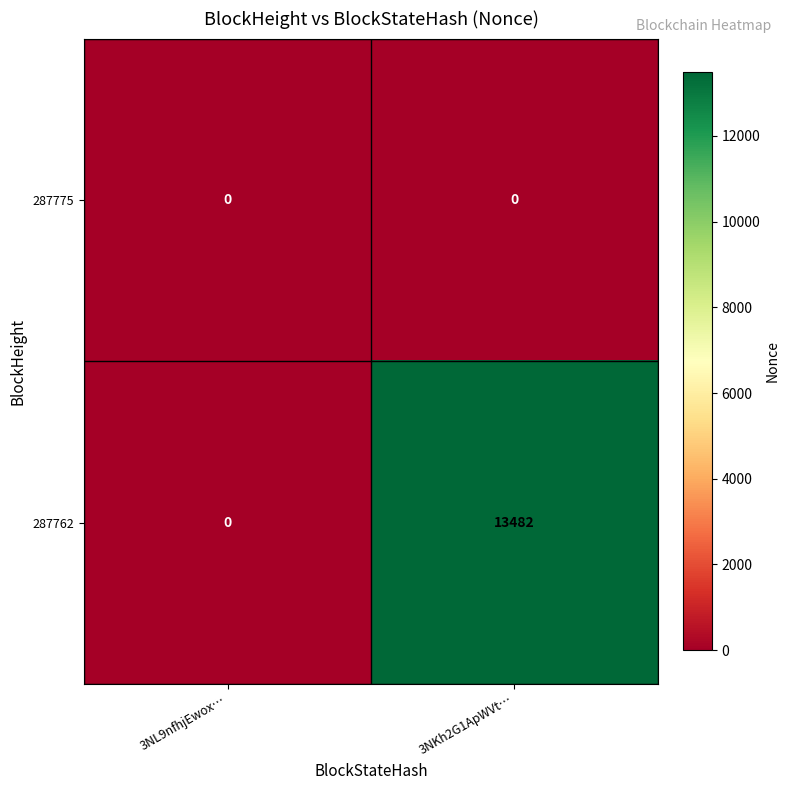

List the series in order of their peak value, highest first.

287762, 287775